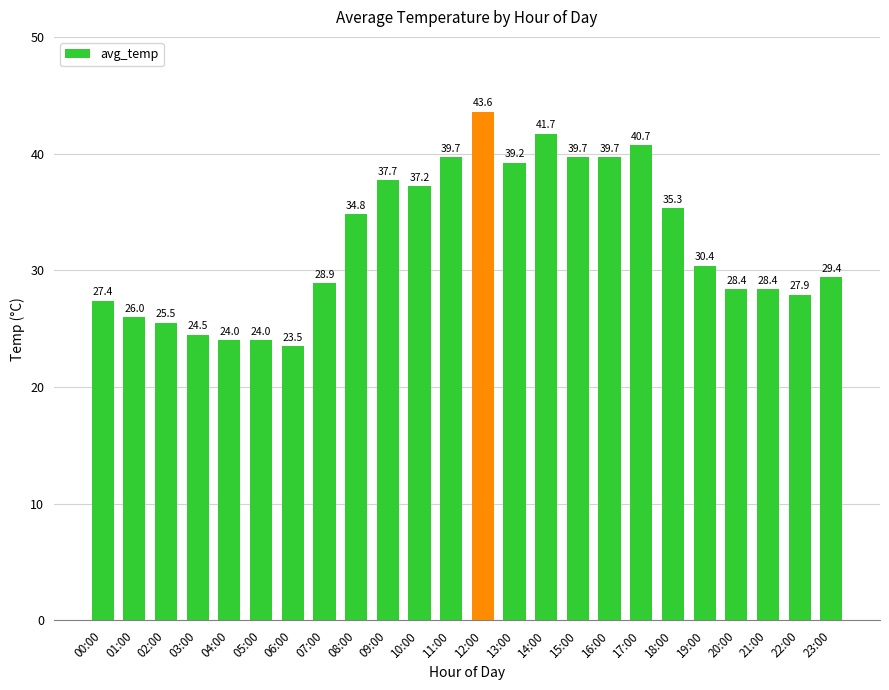

The value at 16:00 is 9.8. True or false?

False